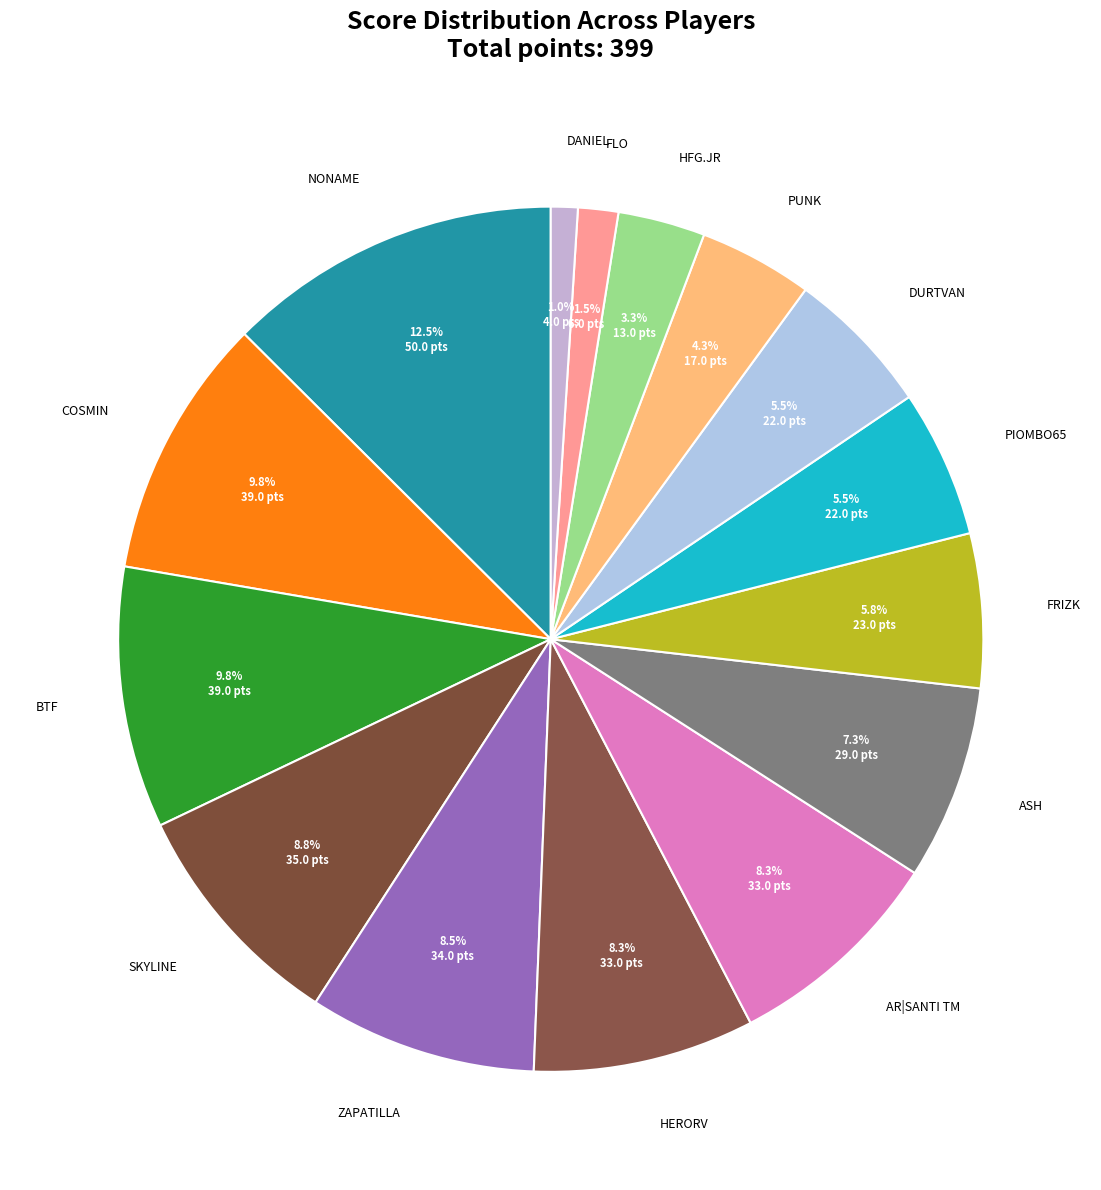

Which category has the smallest portion of the pie?

DANIEL